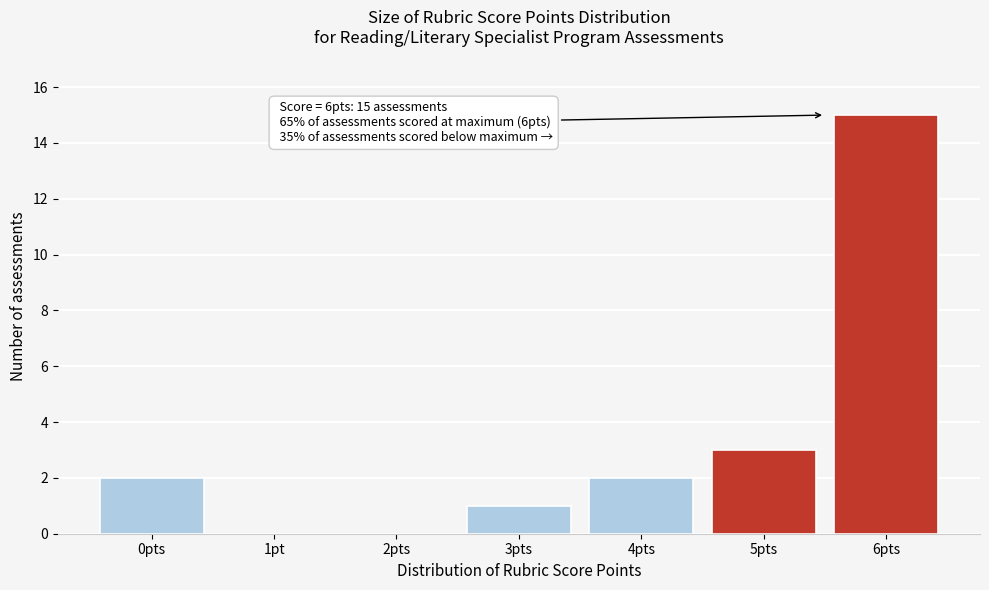

Reading left to right, extract all data points from this chart.

0pts=2	1pt=0	2pts=0	3pts=1	4pts=2	5pts=3	6pts=15